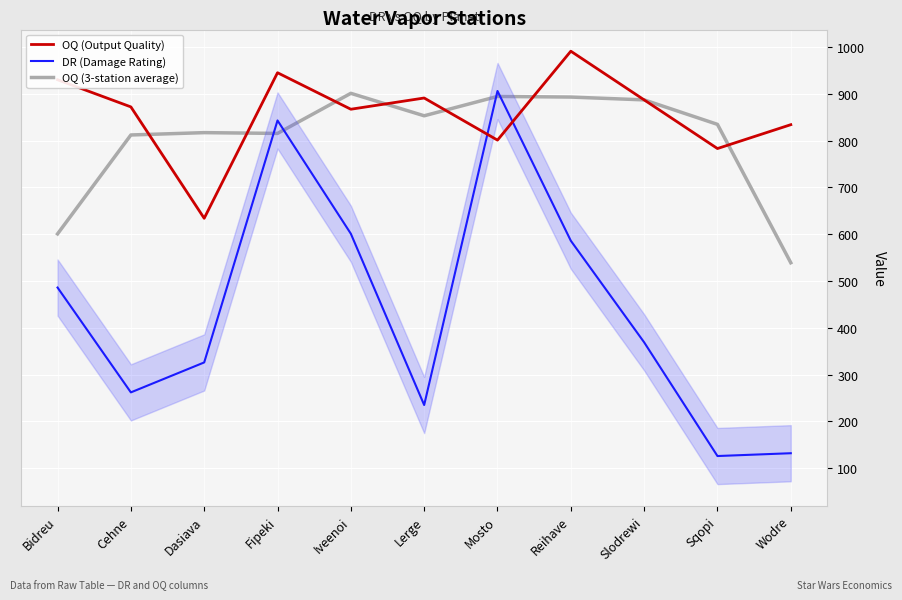

Which series has the largest range (max minus min)?

DR (Damage Rating)